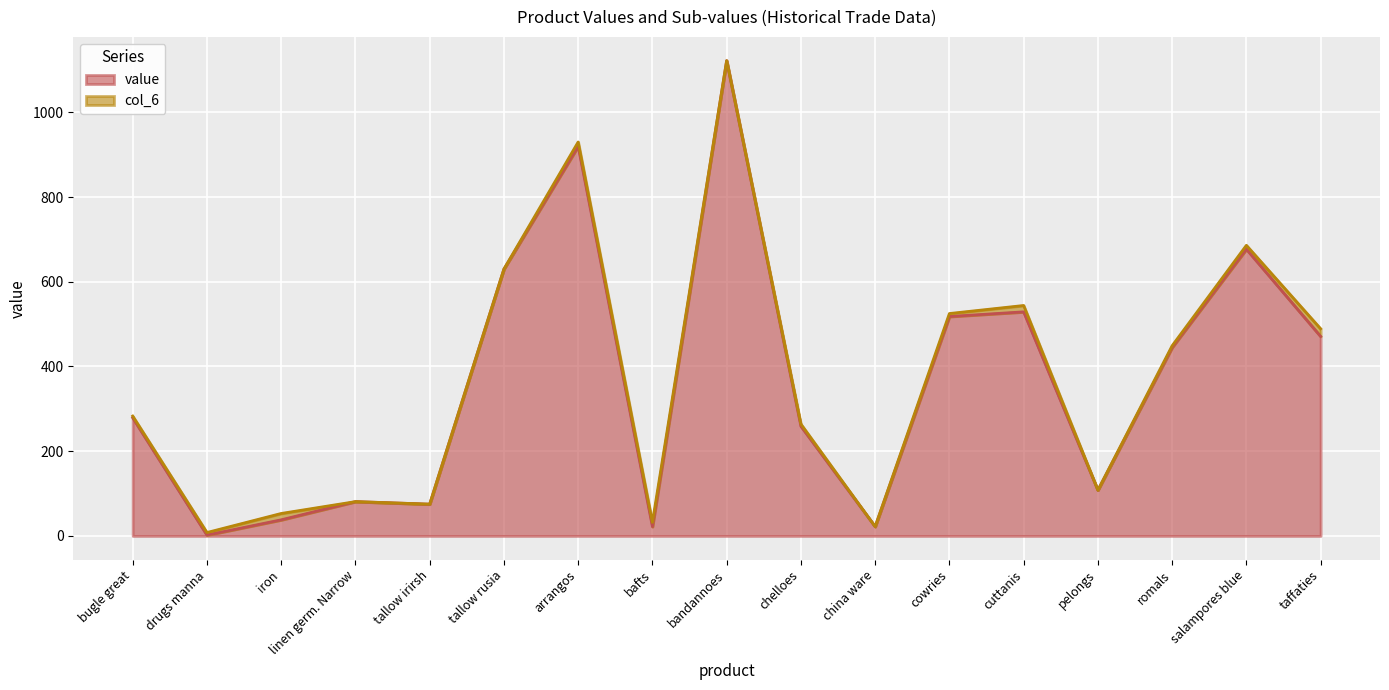

How many points are lower than both their immediate neighbors (excluding endpoints)?

5